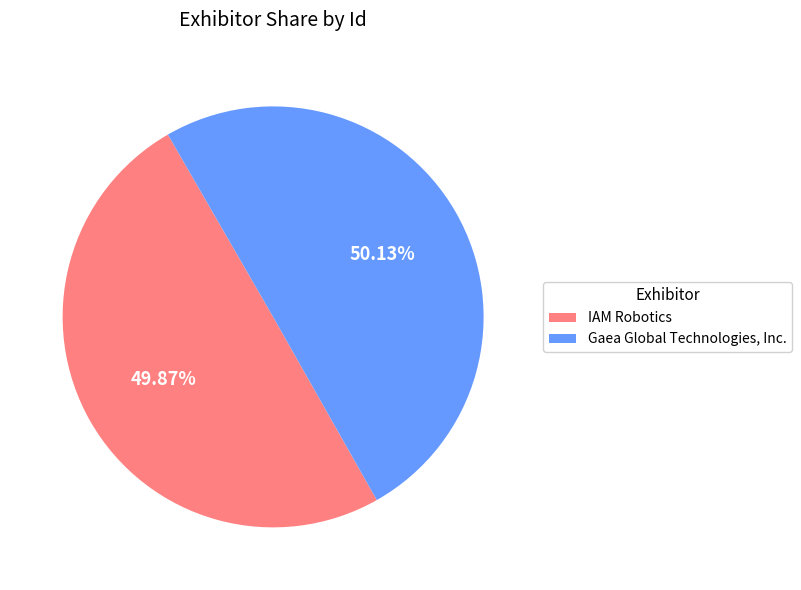

Approximately how many times larger is the value at Gaea Global Technologies, Inc. compared to IAM Robotics?

1.0